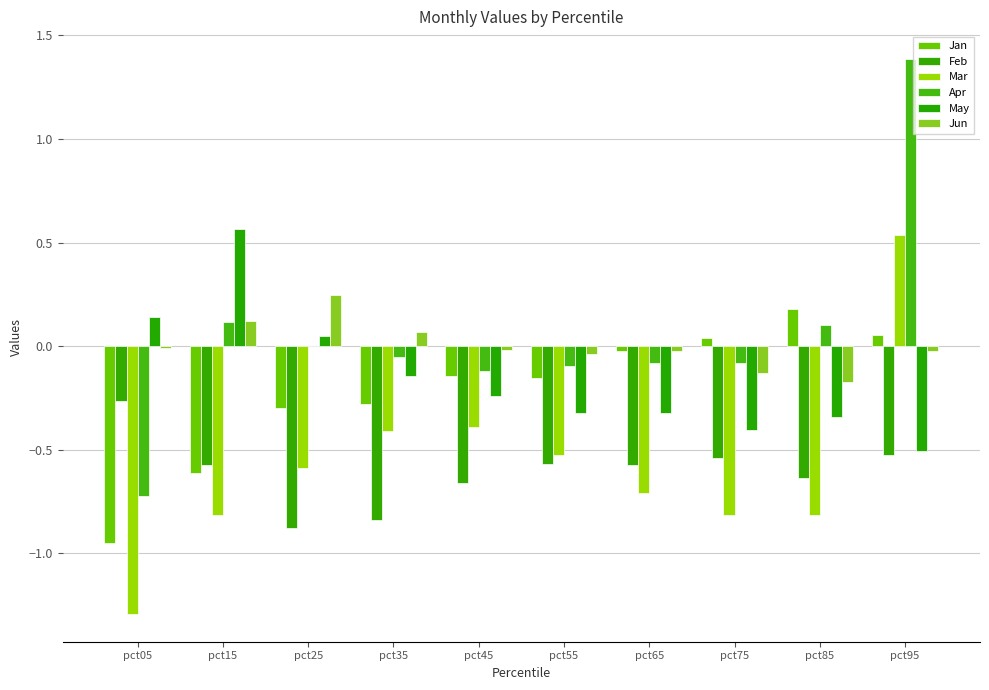

Is the value of Feb at pct35 greater than the value of May at pct05?

No